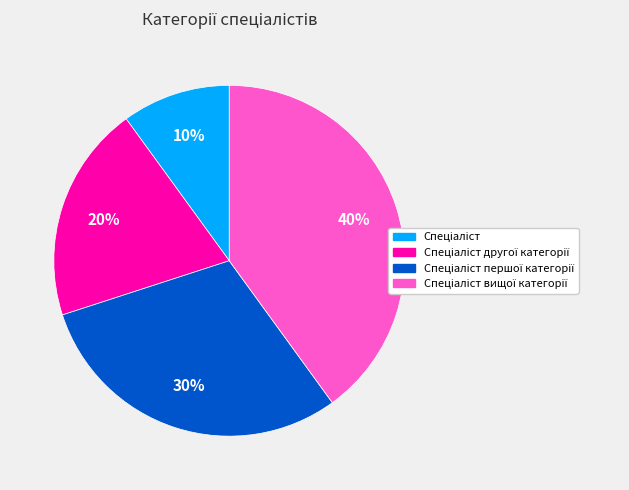

To the nearest percent, what is the difference between the largest and smallest slice percentages?

30%